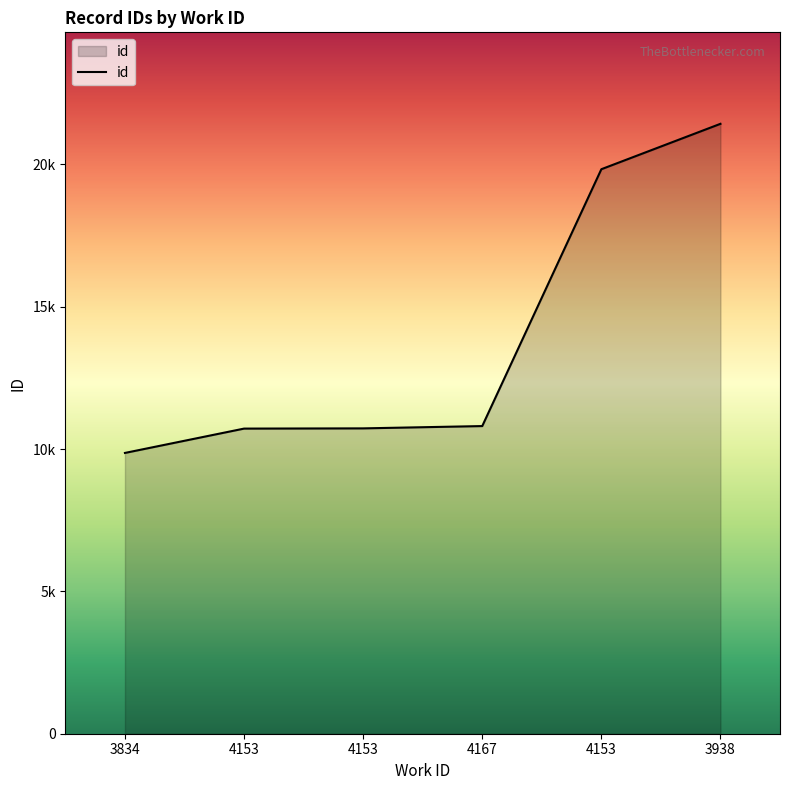

What is the label of the 4th point from the left?

4167